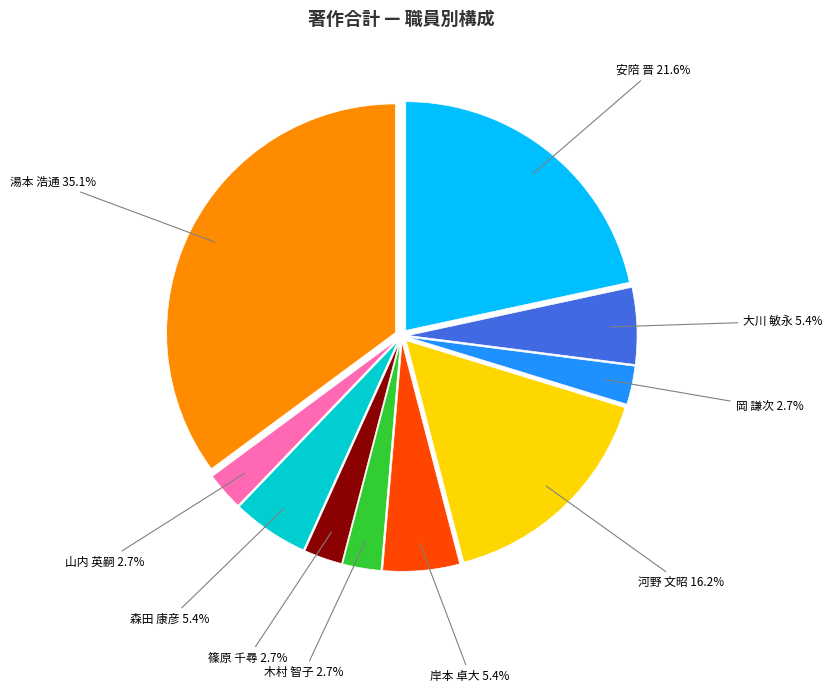

Does any single category account for the majority?

No